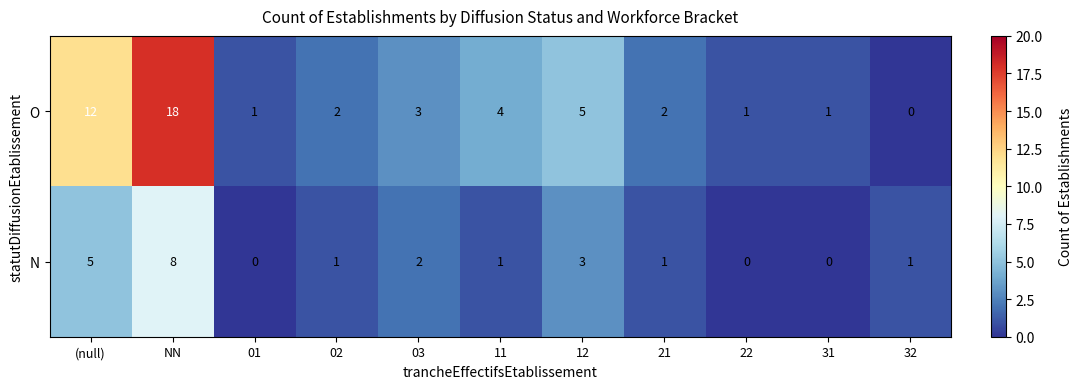

At which category is the sum across all series the highest?

NN